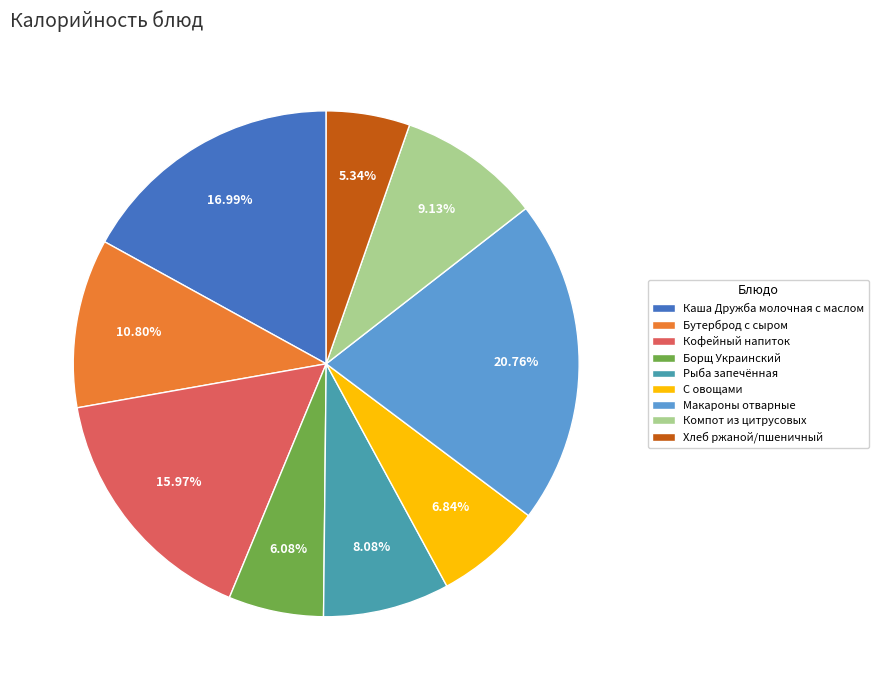

Is it true that Компот из цитрусовых is 17% of the pie?

False